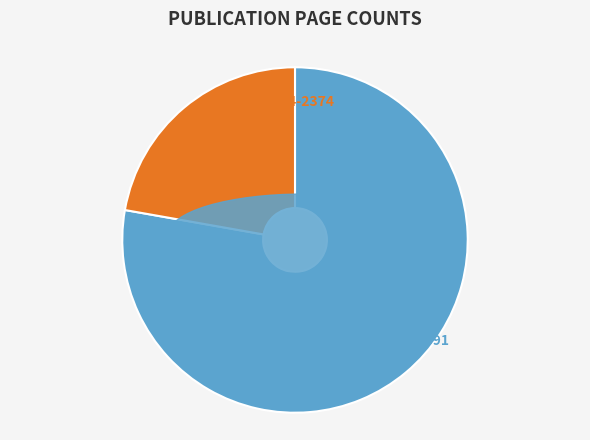

Rank the categories by value from highest to lowest.

OPUS4-2691, OPUS4-2374